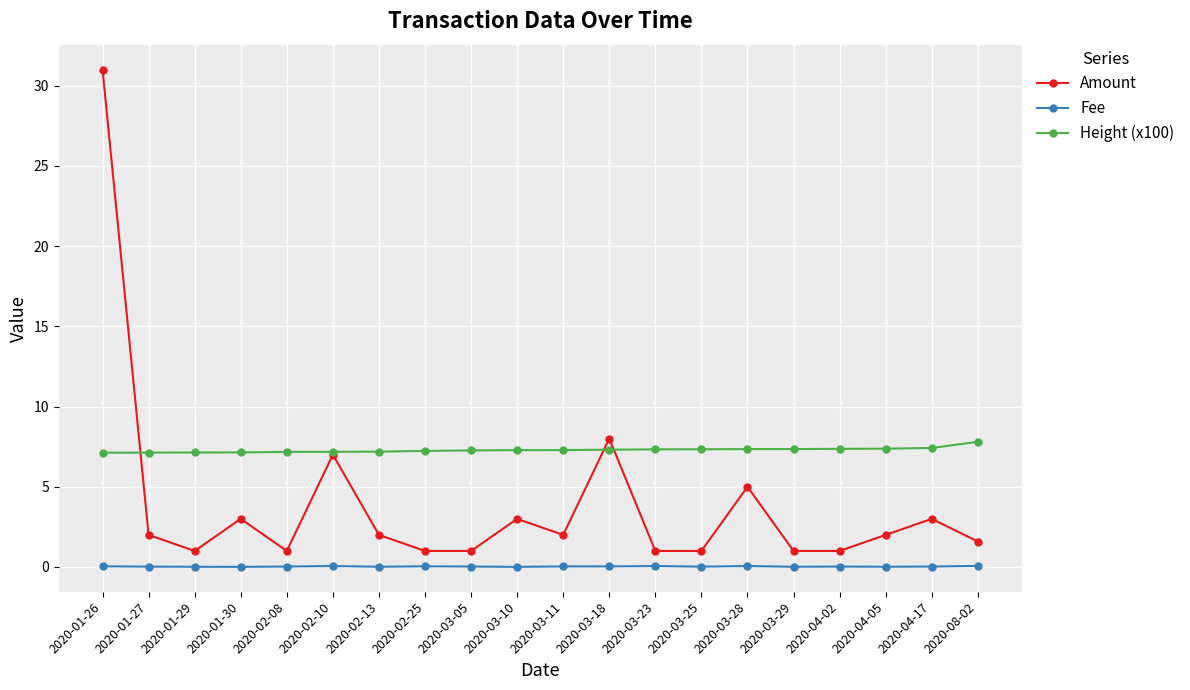

Rank the series by their maximum value, from highest to lowest.

Amount, Height (x100), Fee